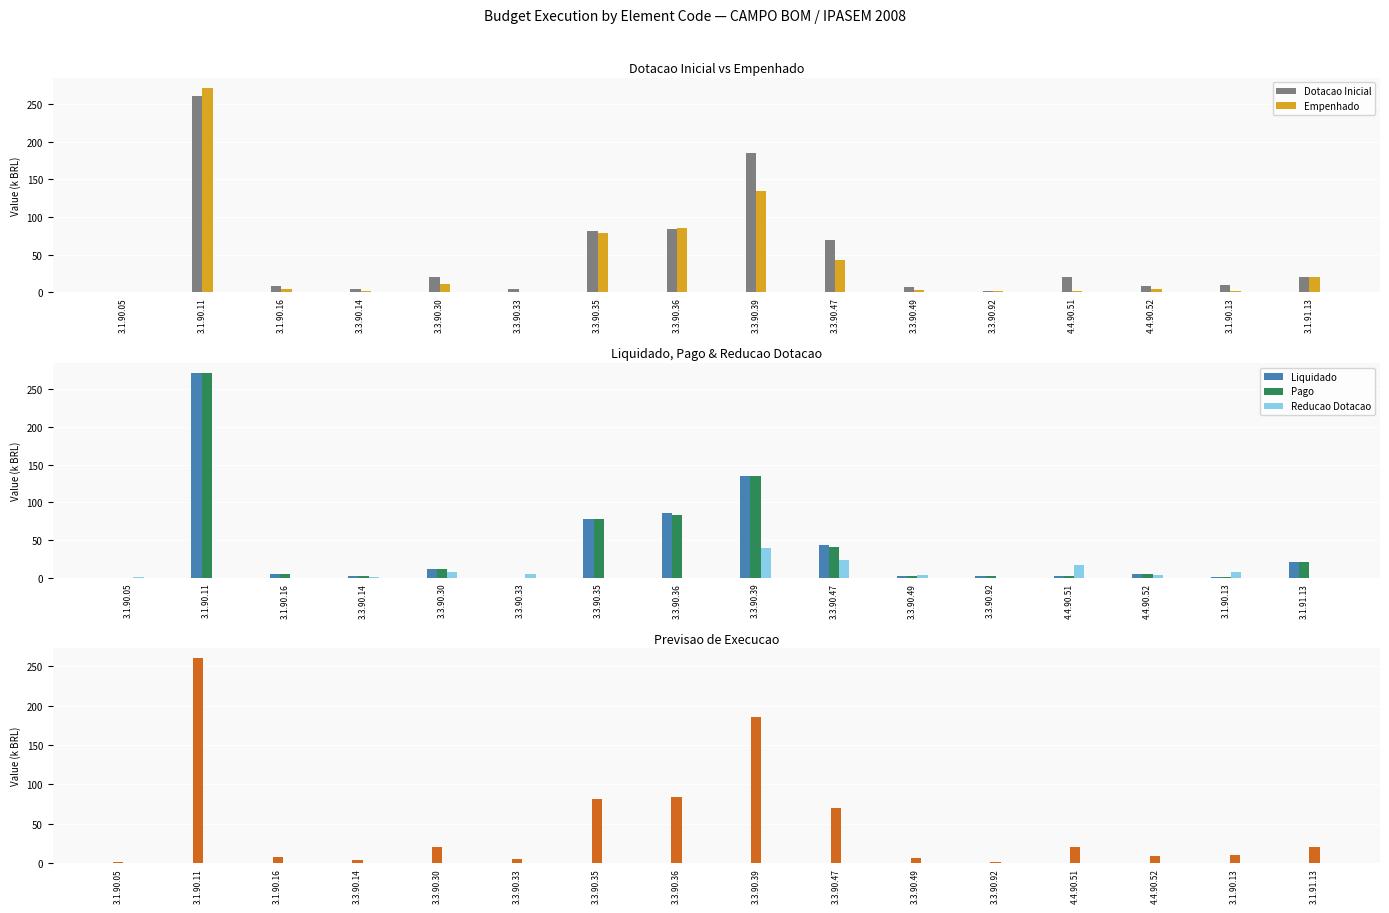

What is the value of the Empenhado bar at the 2nd from the left?

271.4